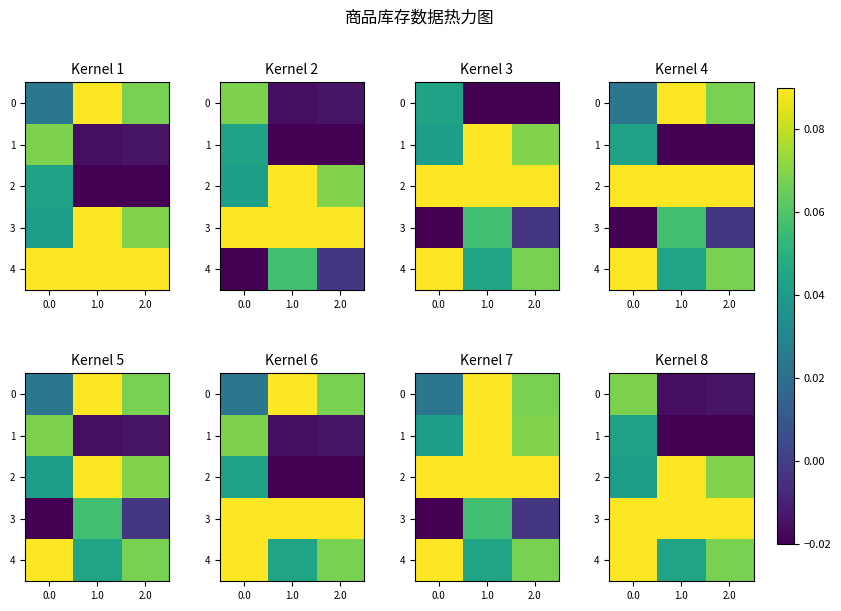

Which series changed the most between 0.0 and 2.0?

4